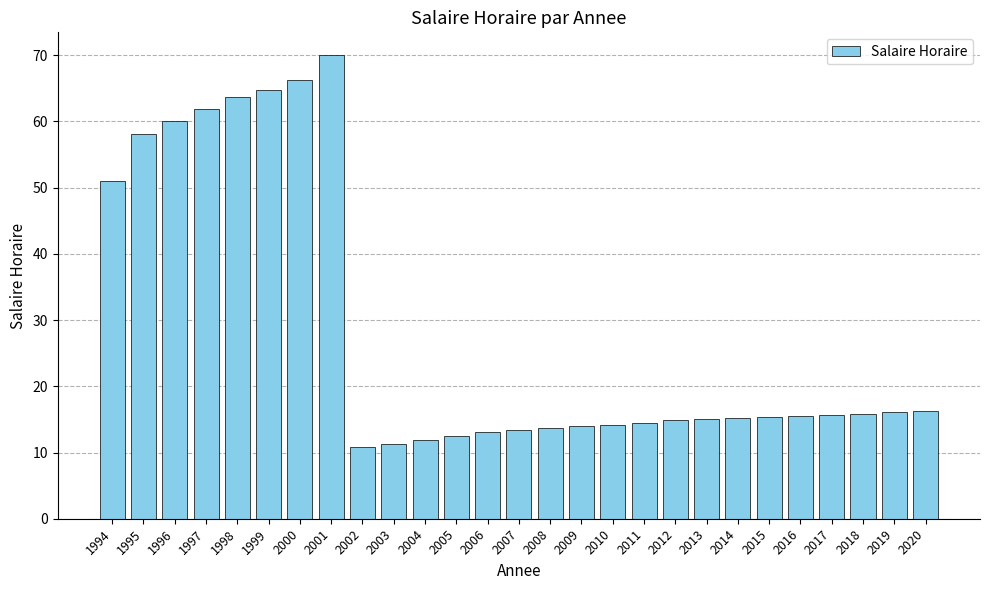

Is it true that the value at 1999 is 64.8?

True